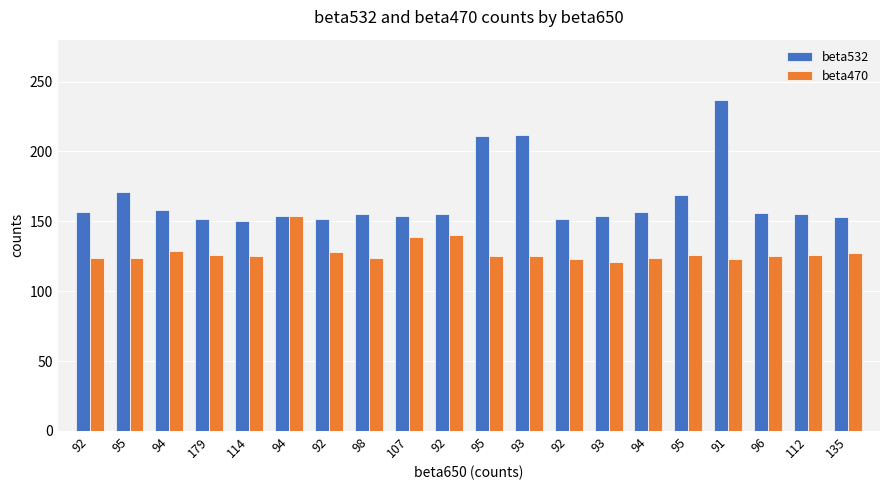

Rank the categories by beta470 value from highest to lowest.

94, 92, 107, 94, 92, 135, 179, 95, 112, 114, 95, 93, 96, 92, 95, 98, 94, 92, 91, 93